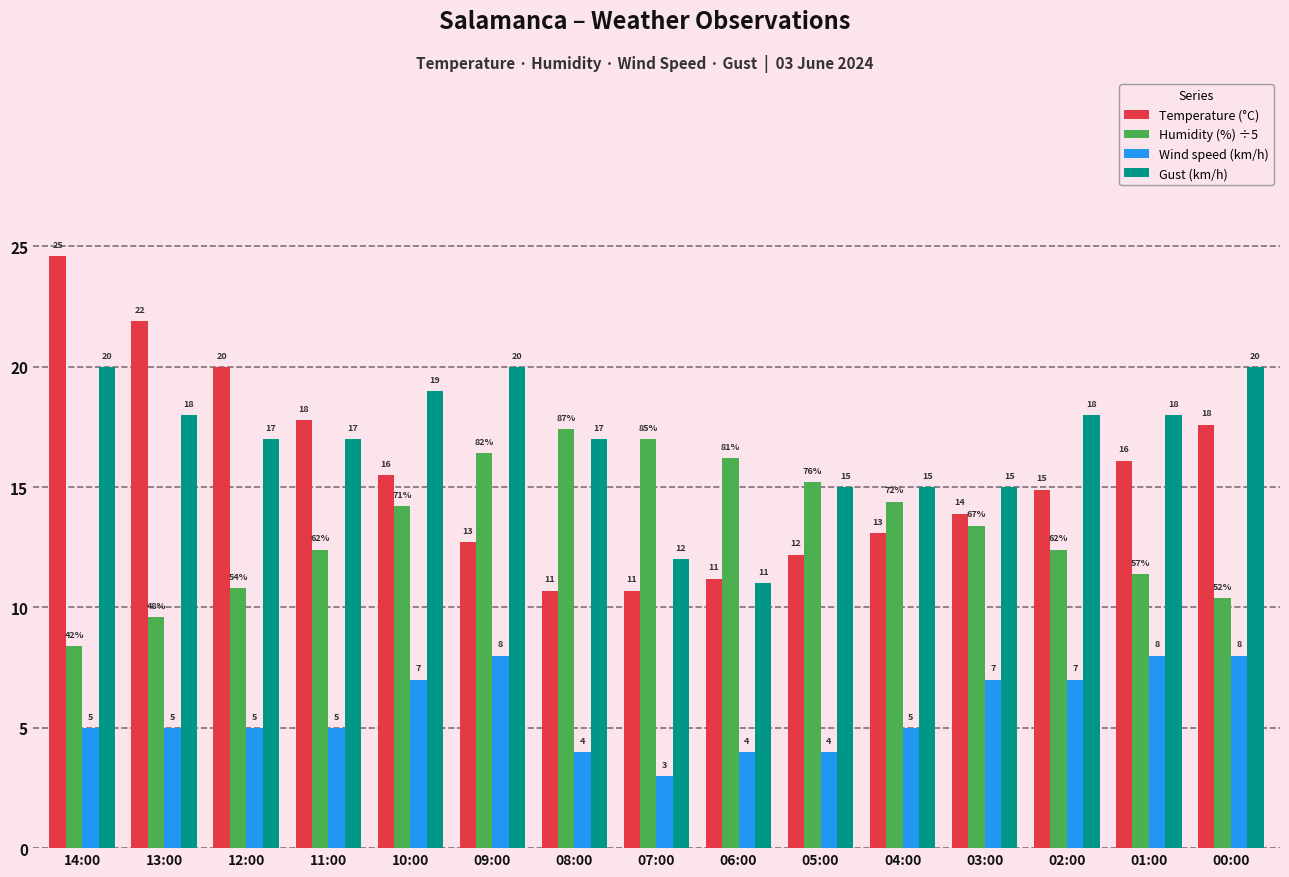

Which category has the lowest value across all series?

07:00